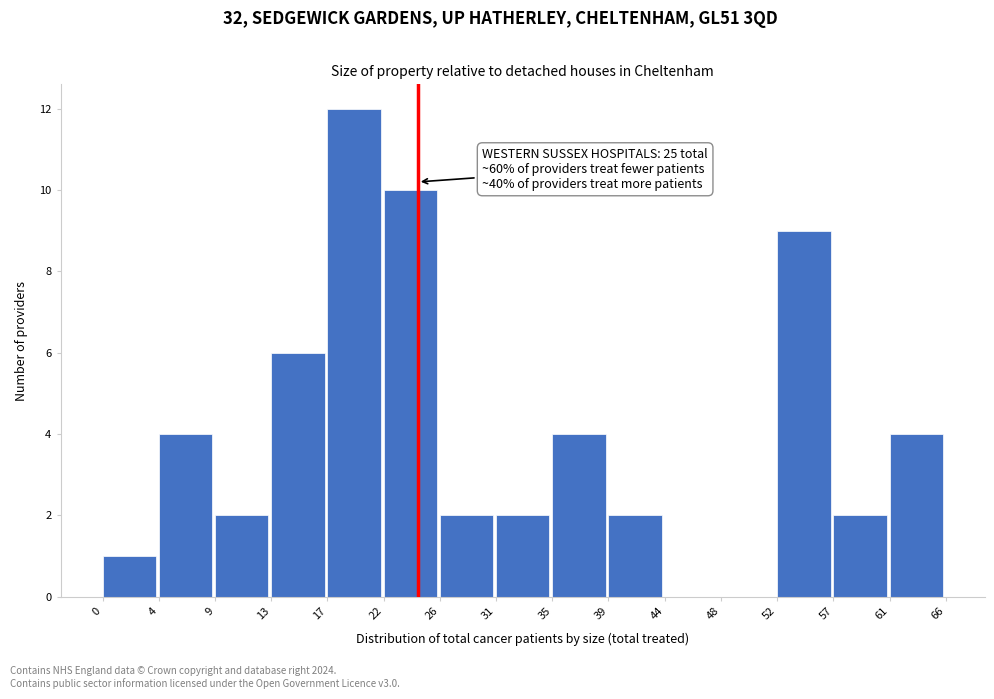

Reading left to right, transcribe all the data shown in this chart.

0=1	4=4	9=2	13=6	17=12	22=10	26=2	31=2	35=4	39=2	44=0	48=0	52=9	57=2	61=4